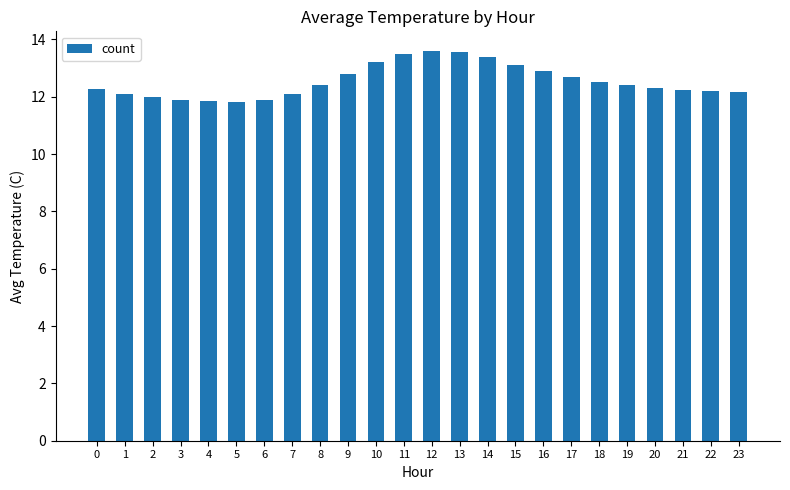

How many bars are there in total?

24